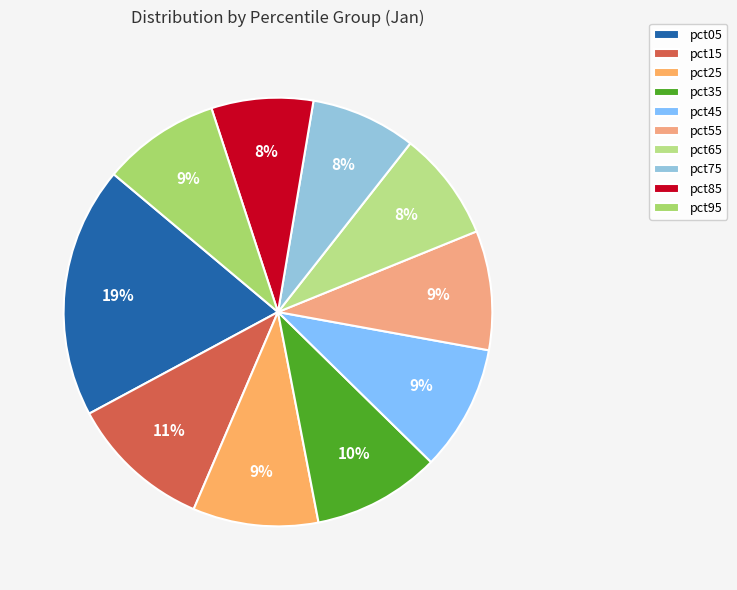

To the nearest percent, what percentage of the pie is pct75?

8%